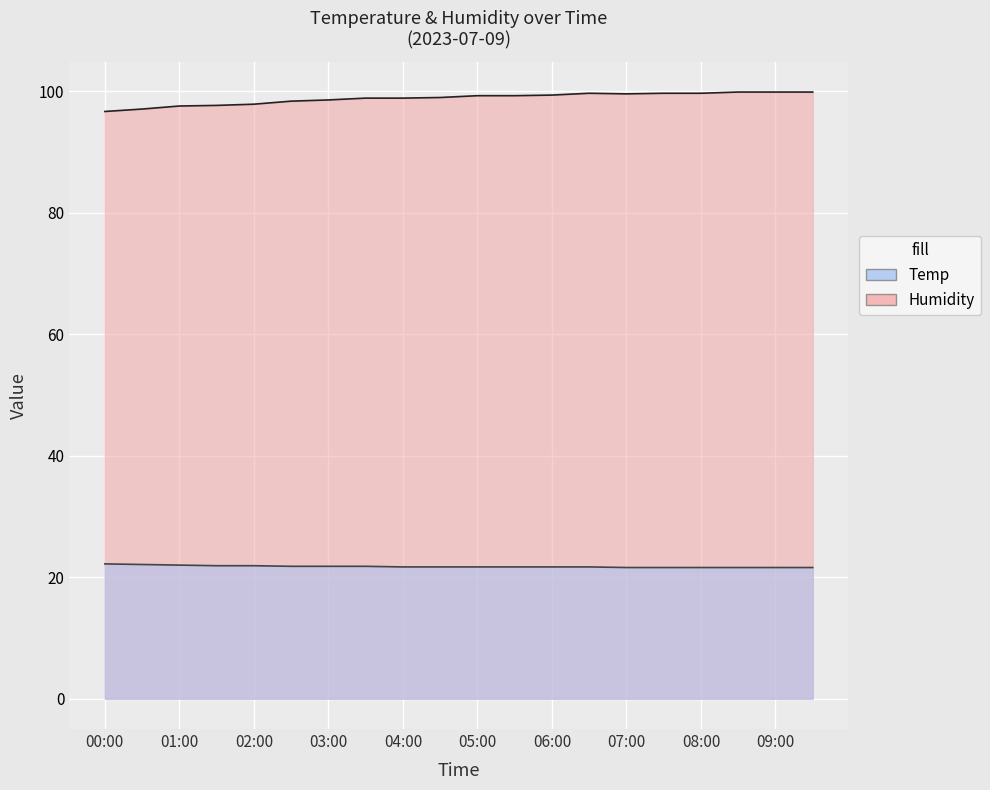

True or false: Temp has a value of 11.9 at 06:30.

False